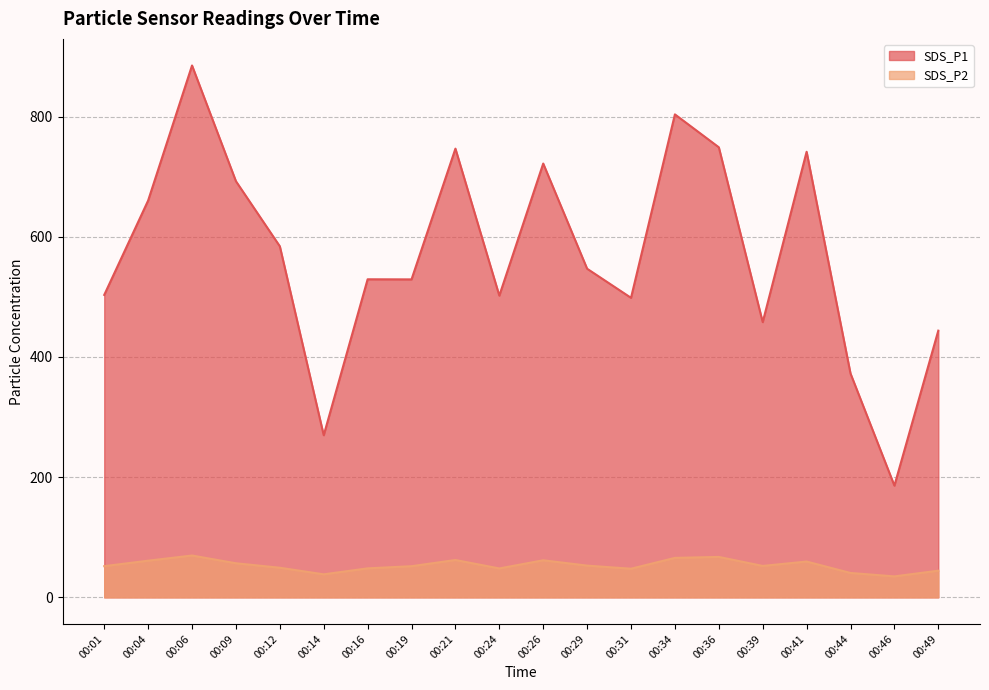

At which label is SDS_P1 closest to 535?

00:16